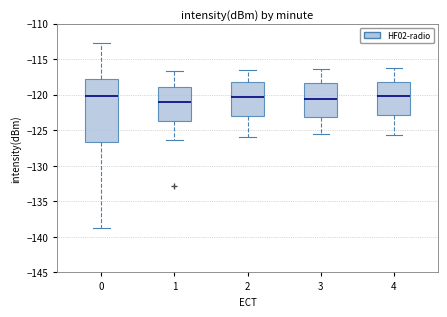

Reading left to right, read every box against the y-axis: the position of its median line, the range the box covers, and the ends of its whiskers. The values are not printed on the chart, so give them approximately, as read against the axis.

0: median -120.0, box -126.5 to -118.0, whiskers -139.0 to -112.5
1: median -121.0, box -123.5 to -119.0, whiskers -126.5 to -116.5
2: median -120.5, box -123.0 to -118.0, whiskers -126.0 to -116.5
3: median -120.5, box -123.0 to -118.5, whiskers -125.5 to -116.5
4: median -120.0, box -123.0 to -118.0, whiskers -125.5 to -116.5